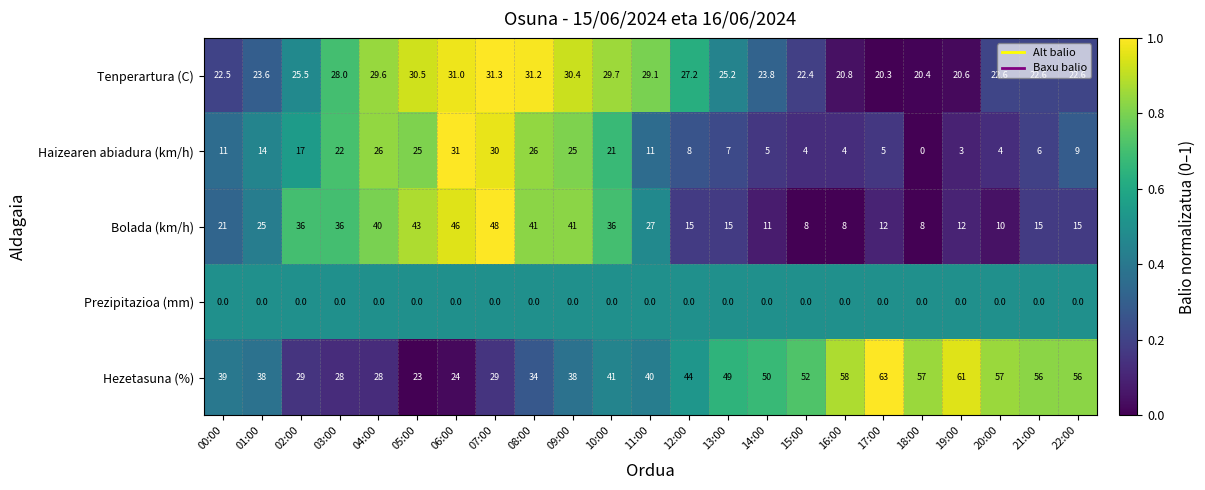

What is the sum of all Tenperartura (C) values?

590.9